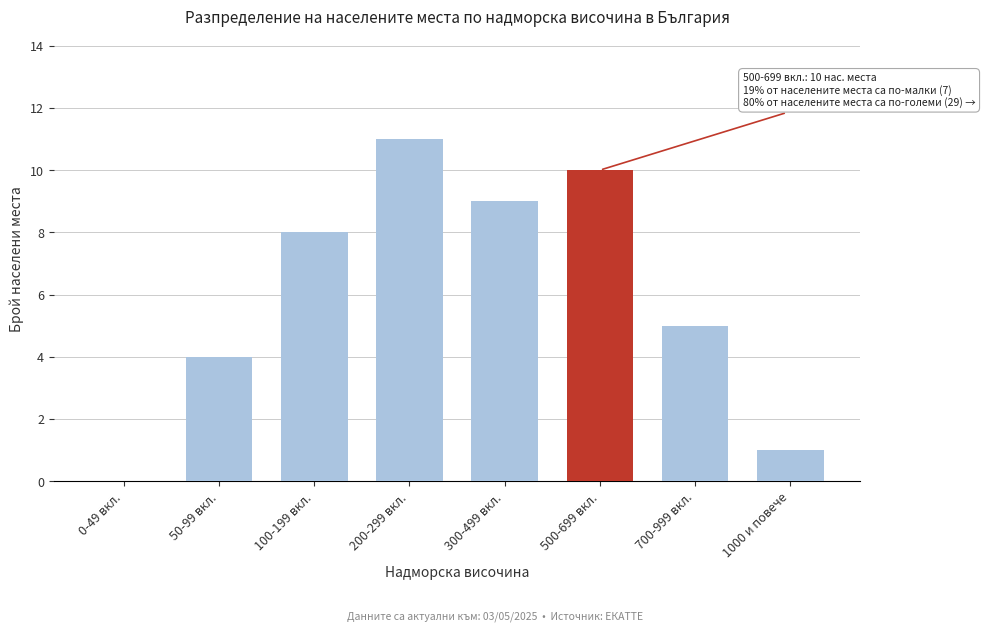

Reading left to right, extract all data points from this chart.

0-49 вкл.=0	50-99 вкл.=4	100-199 вкл.=8	200-299 вкл.=11	300-499 вкл.=9	500-699 вкл.=10	700-999 вкл.=5	1000 и повече=1